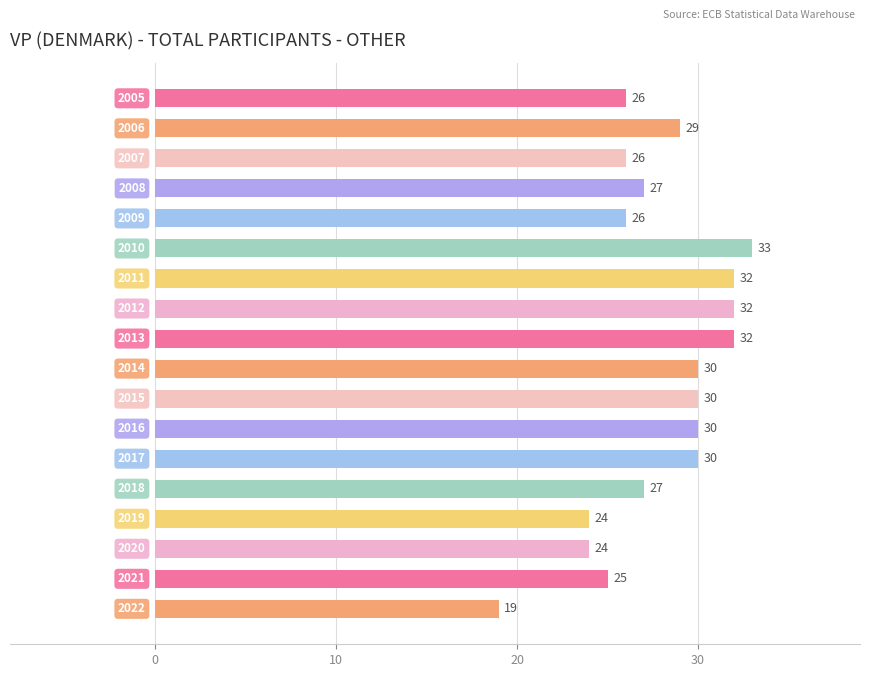

What is the sum of all values?

502